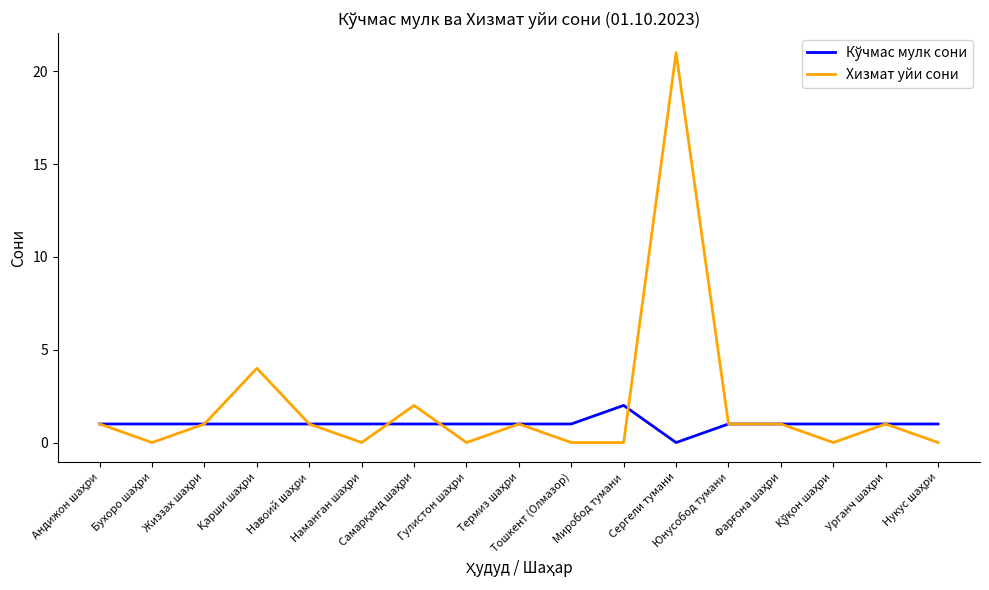

What is the greatest value displayed?

21